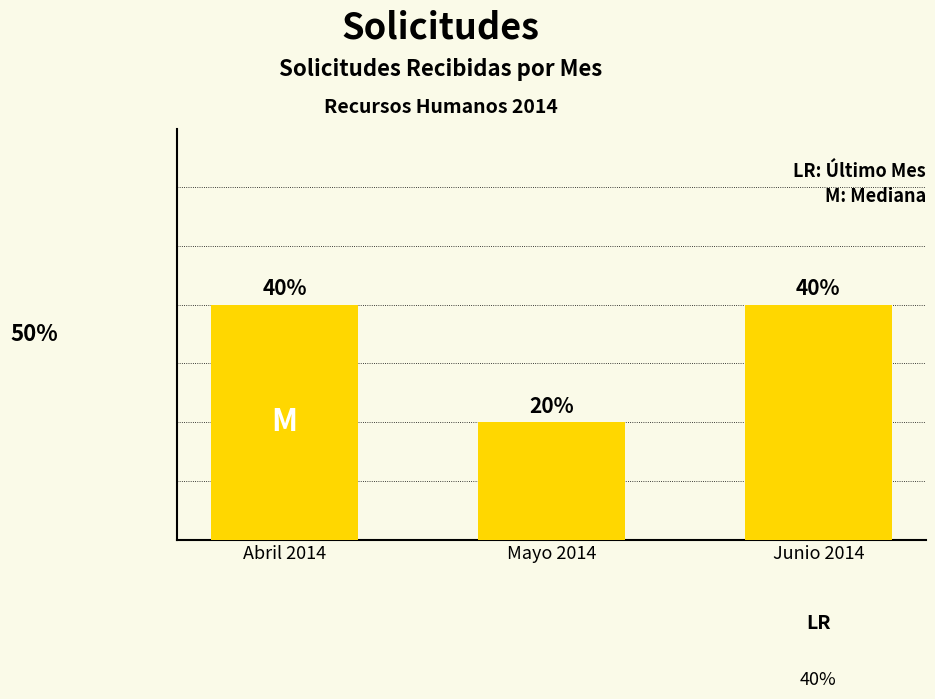

Does the chart contain any negative values?

No